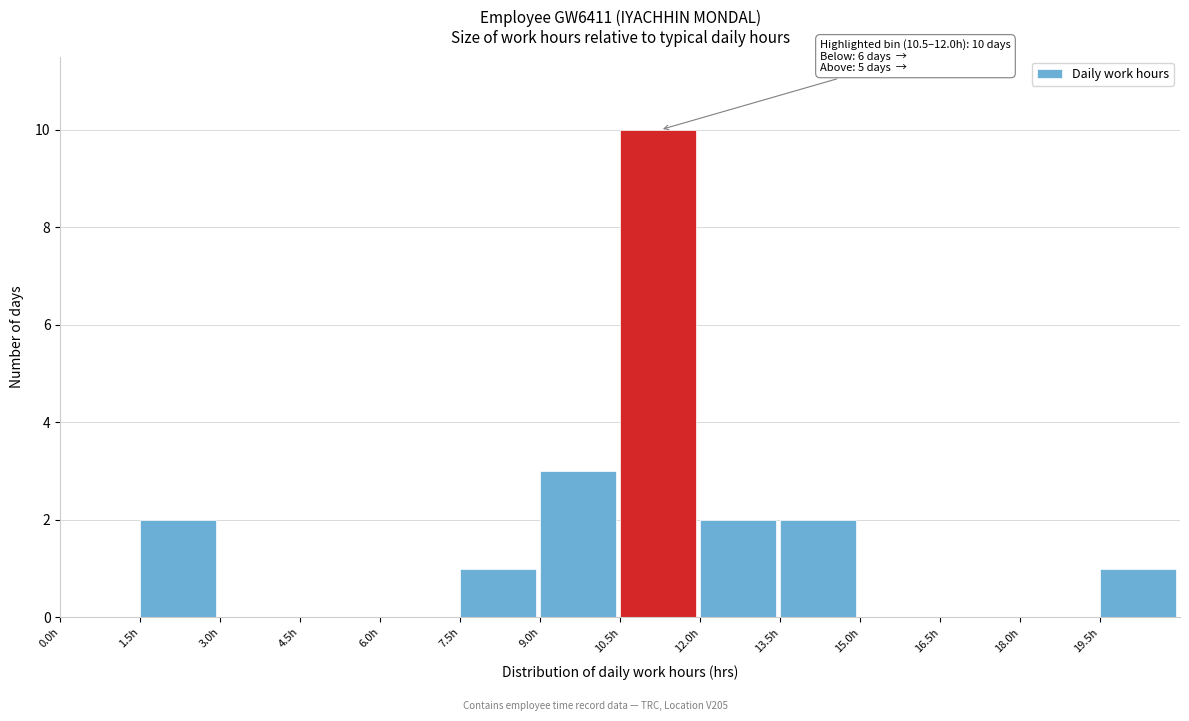

Which range on the x-axis has the tallest bar?

10.5 to 12.0